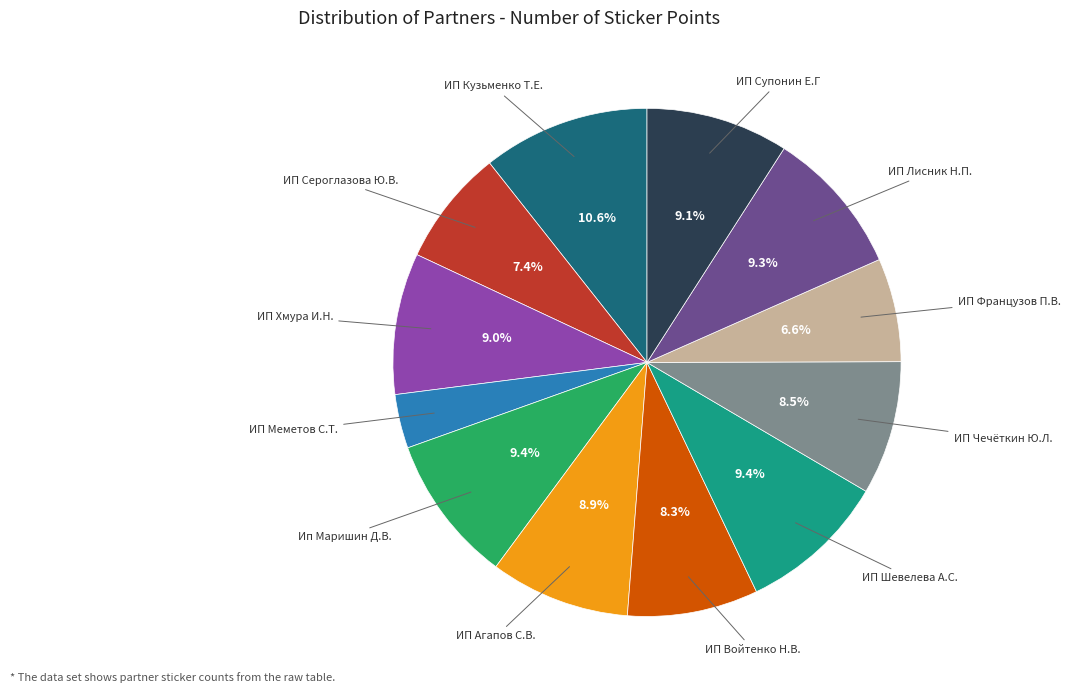

Is there a majority slice in this chart?

No